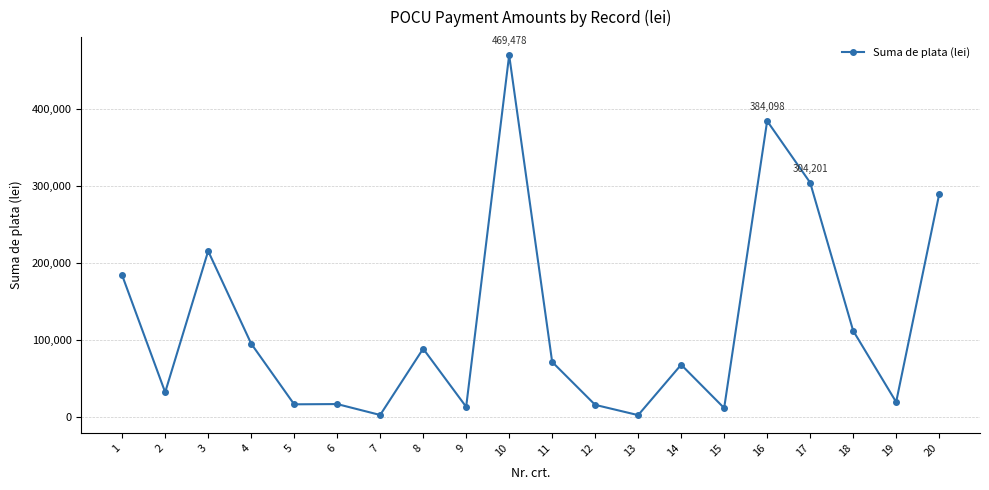

True or false: the data has more than 0 interior local peaks.

True